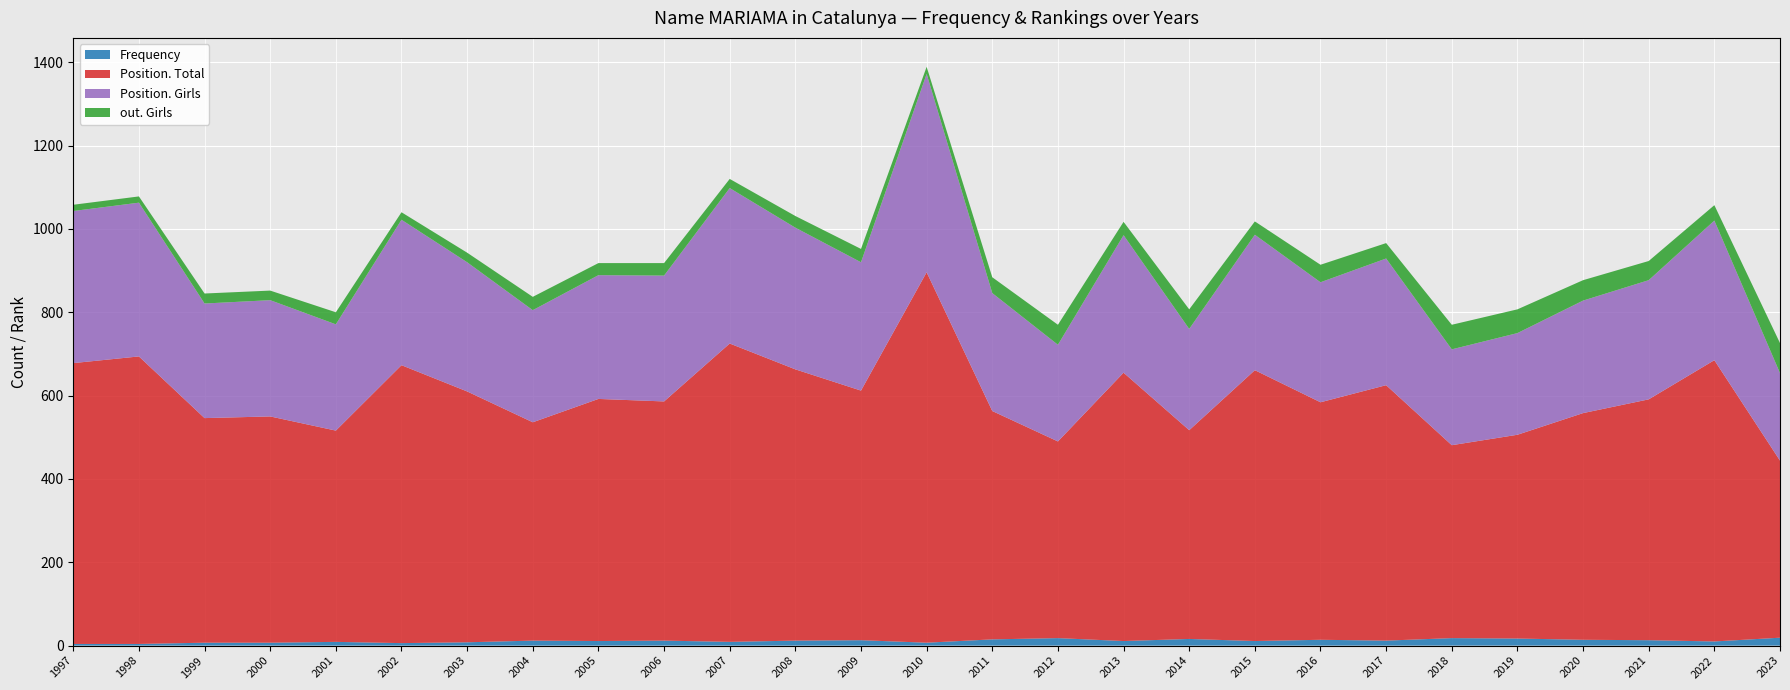

Reading right to left, extract all data points from this chart.

Frequency: 2023=19	2022=10	2021=13	2020=14	2019=17	2018=18	2017=12	2016=14	2015=11	2014=16	2013=11	2012=18	2011=15	2010=7	2009=13	2008=12	2007=9	2006=12	2005=11	2004=12	2003=8	2002=6	2001=9	2000=7	1999=7	1998=4	1997=4
Position. Total: 2023=425	2022=675	2021=578	2020=544	2019=489	2018=463	2017=613	2016=570	2015=650	2014=501	2013=644	2012=472	2011=548	2010=889	2009=599	2008=651	2007=716	2006=574	2005=581	2004=524	2003=602	2002=667	2001=507	2000=543	1999=539	1998=690	1997=674
Position. Girls: 2023=210	2022=335	2021=286	2020=270	2019=244	2018=230	2017=304	2016=288	2015=325	2014=243	2013=330	2012=232	2011=283	2010=476	2009=308	2008=340	2007=373	2006=302	2005=297	2004=269	2003=310	2002=349	2001=255	2000=279	1999=275	1998=369	1997=365
out. Girls: 2023=72	2022=37	2021=46	2020=49	2019=57	2018=59	2017=37	2016=42	2015=32	2014=47	2013=32	2012=48	2011=38	2010=17	2009=32	2008=28	2007=22	2006=30	2005=29	2004=32	2003=23	2002=18	2001=29	2000=23	1999=24	1998=15	1997=15